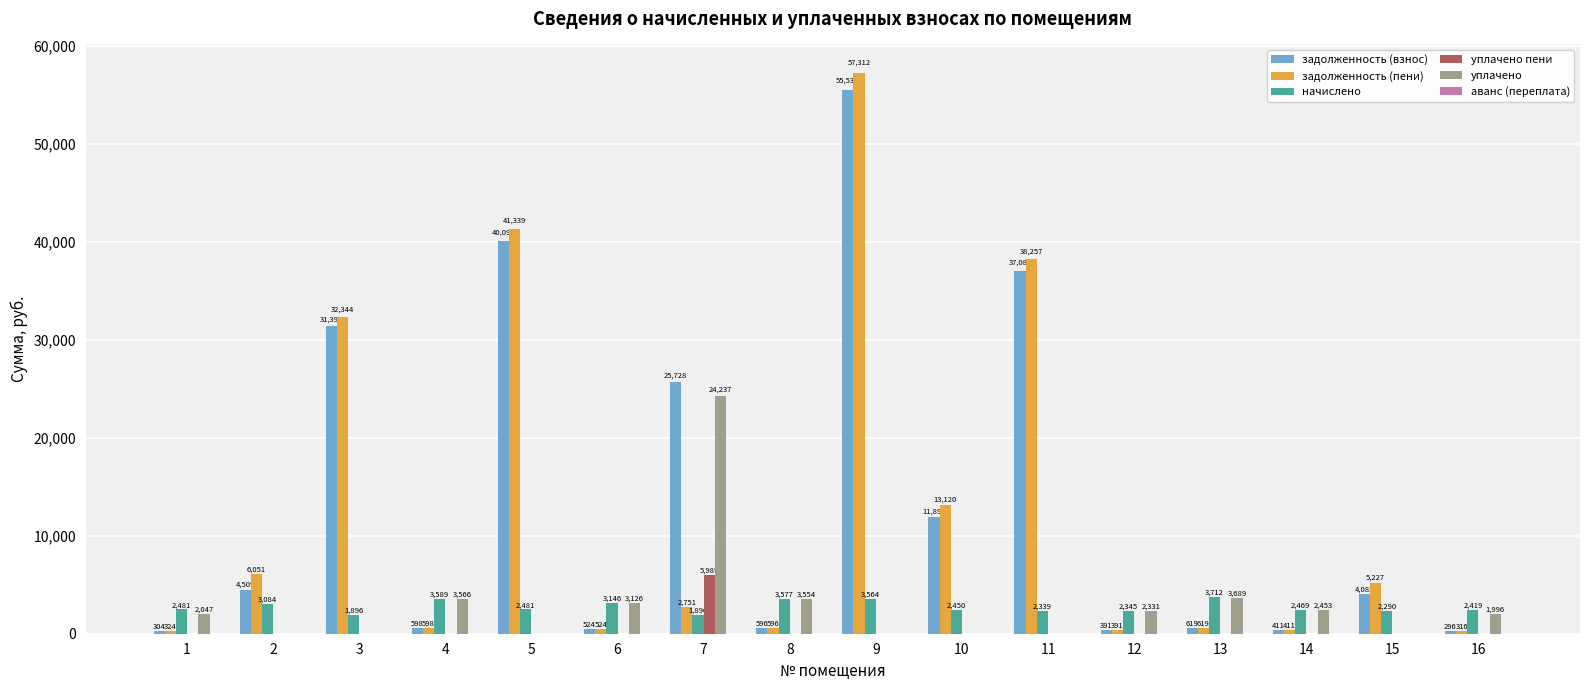

At which label is уплачено closest to 12118?

13